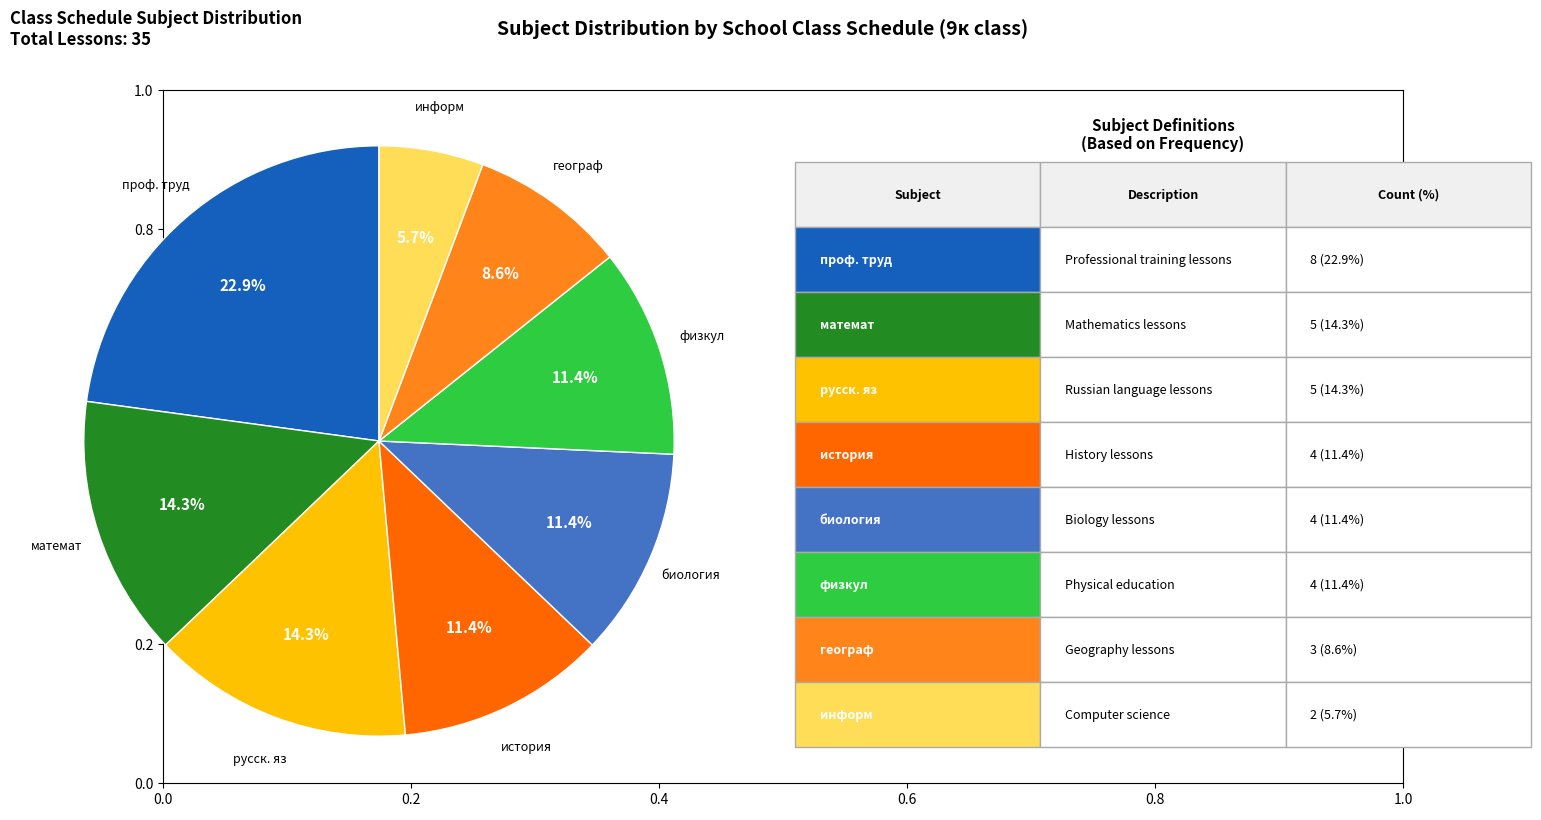

Is there a majority slice in this chart?

No